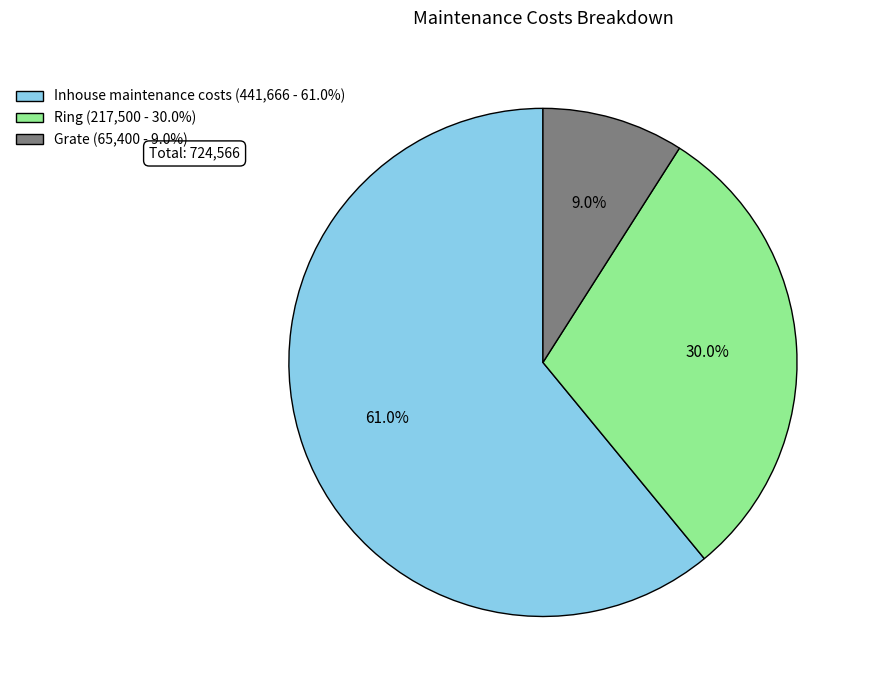

How many segments does this pie chart have?

3